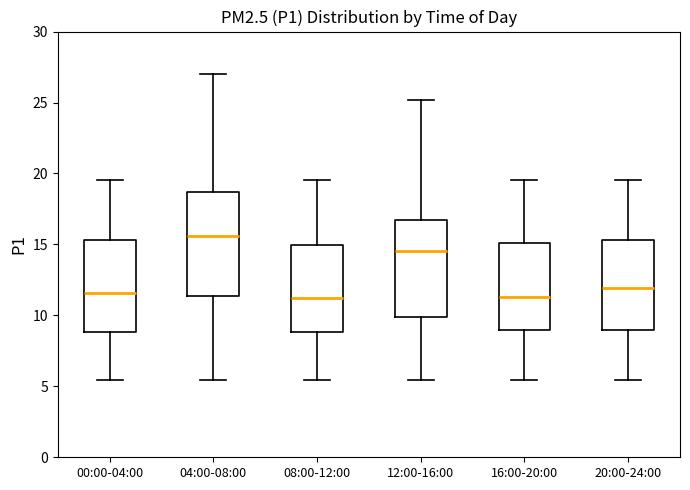

Where is the upper edge of the box for 04:00-08:00 on the y-axis? The values are not printed on the chart, so give them approximately, as read against the axis.

18.5